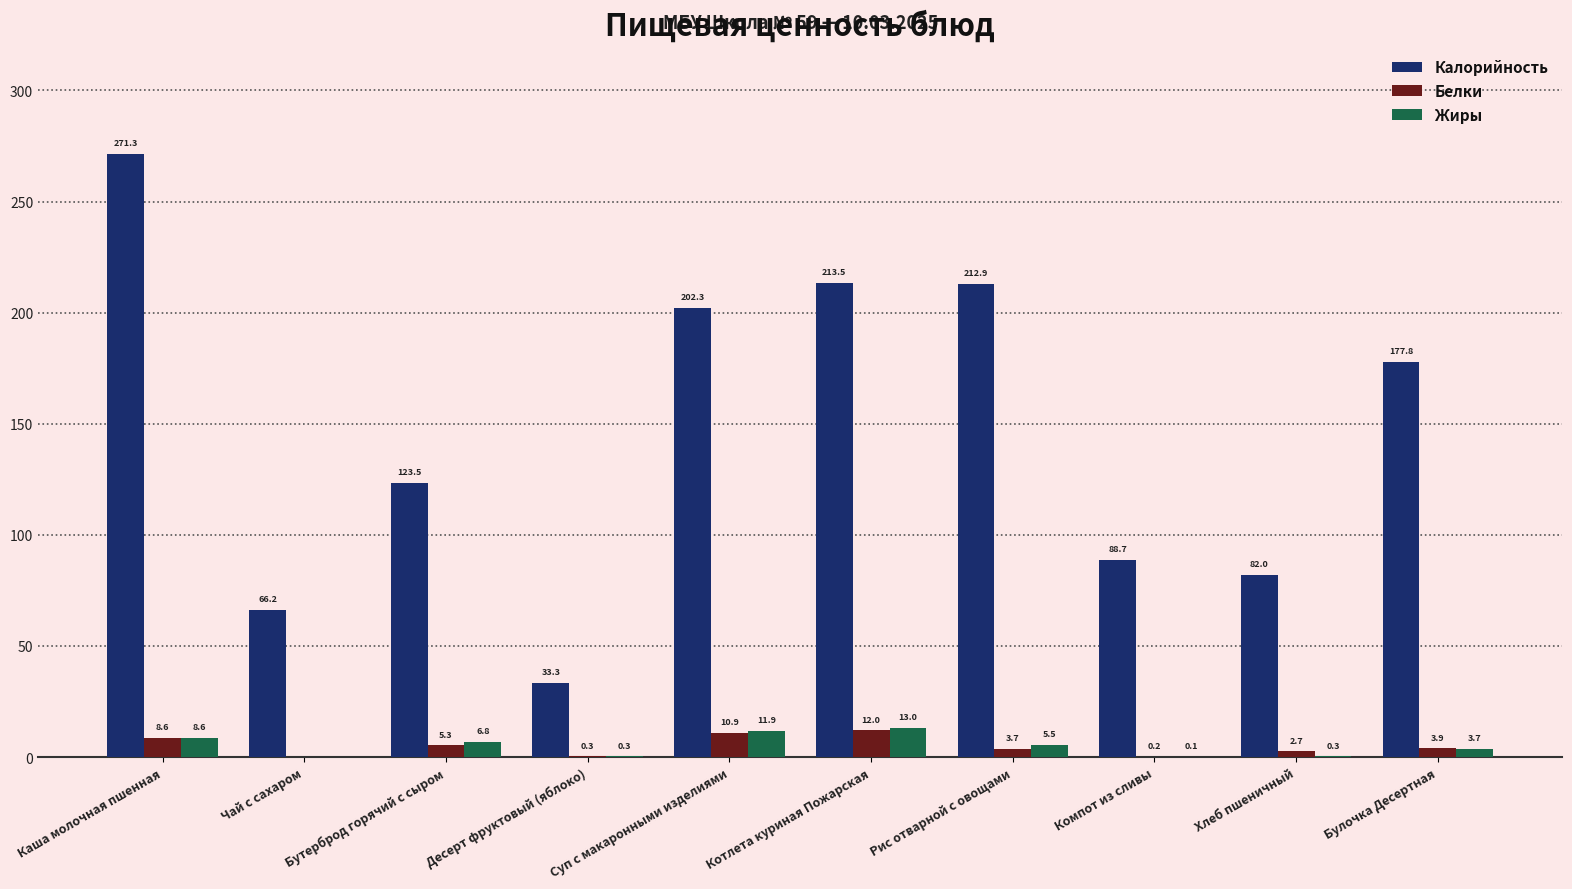

The Белки series shows 5.3 at Бутерброд горячий с сыром. True or false?

True